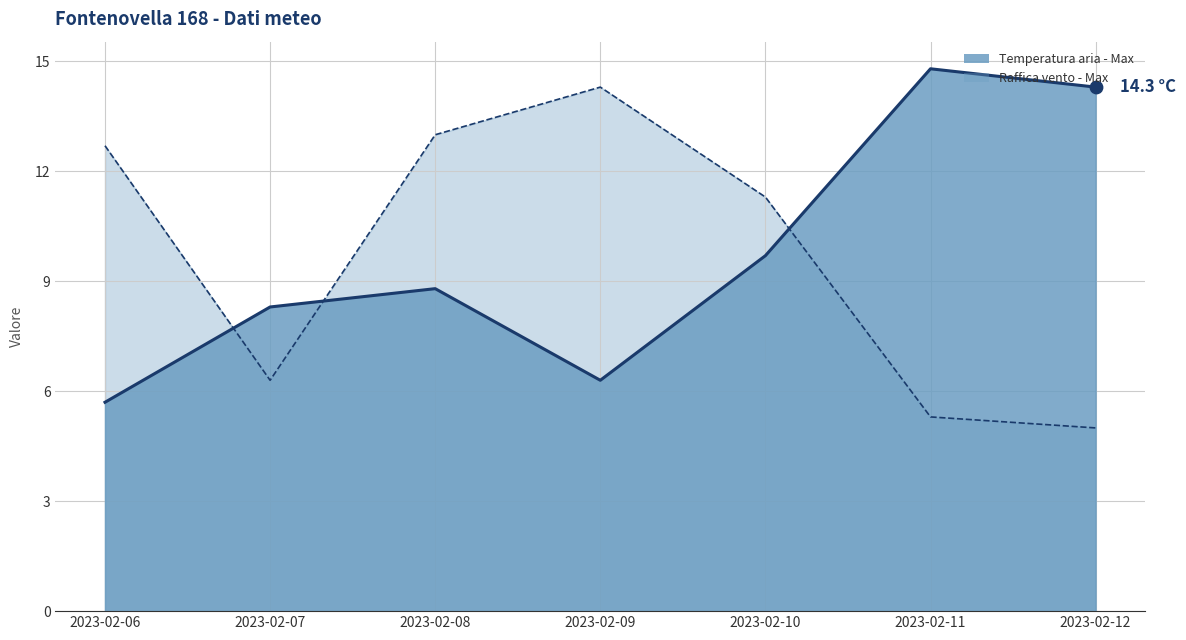

Is the value of Temperatura aria - Max (line) at 2023-02-08 greater than the value of Raffica vento - Max (line) at 2023-02-09?

No